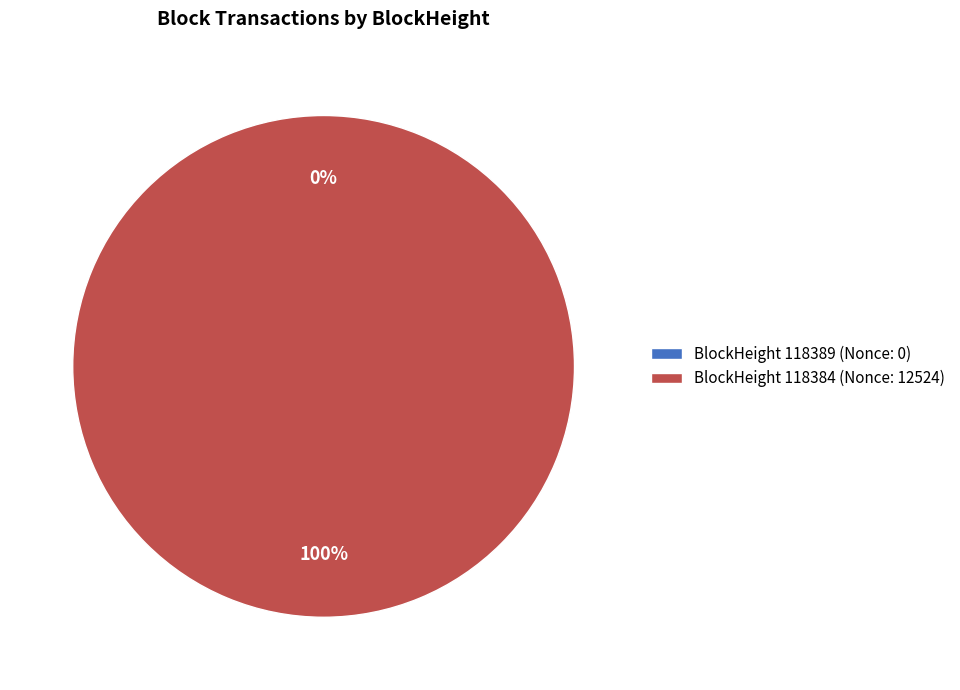

To the nearest percent, what portion does 118384 represent?

100%